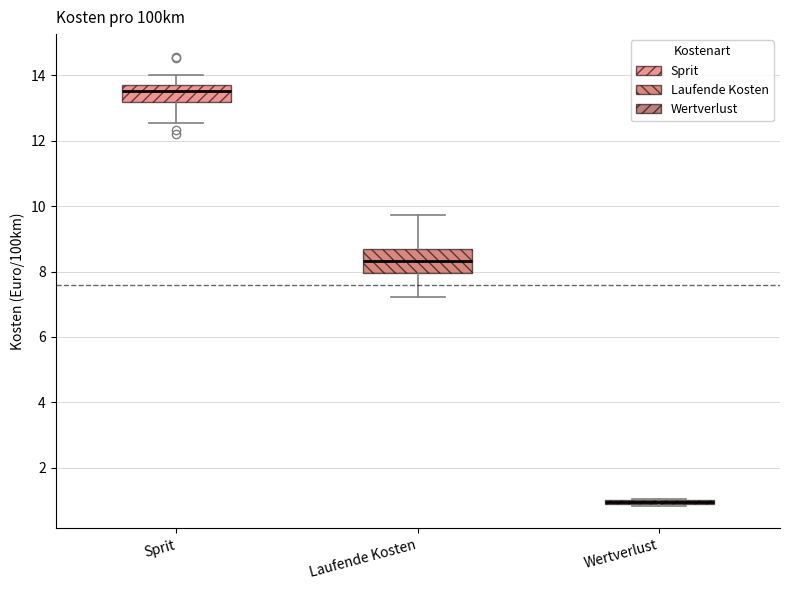

Where is the lower edge of the box for Sprit on the y-axis? The values are not printed on the chart, so give them approximately, as read against the axis.

13.2